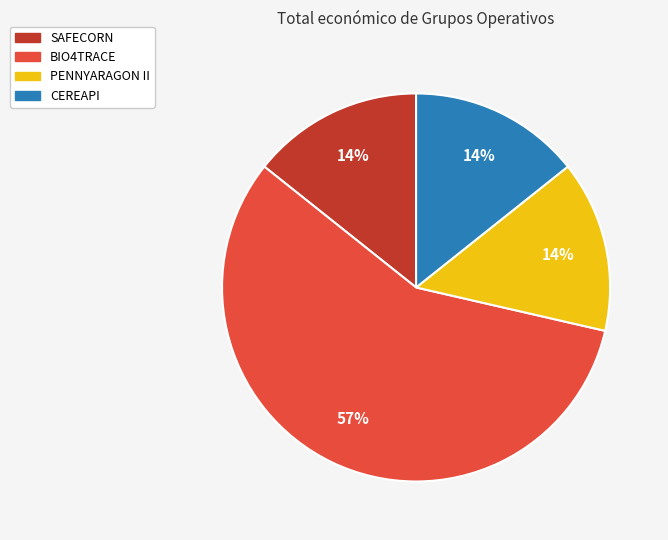

Is the sum of BIO4TRACE and CEREAPI greater than half?

Yes